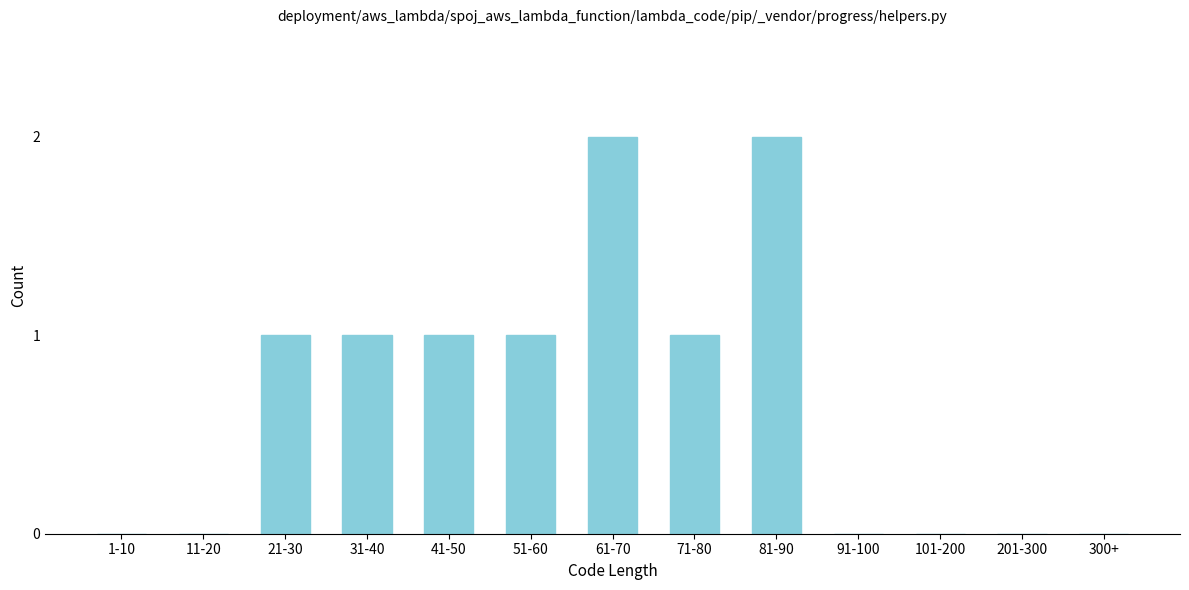

Reading left to right, what are all the values shown in this chart?

1-10=0	11-20=0	21-30=1	31-40=1	41-50=1	51-60=1	61-70=2	71-80=1	81-90=2	91-100=0	101-200=0	201-300=0	300+=0